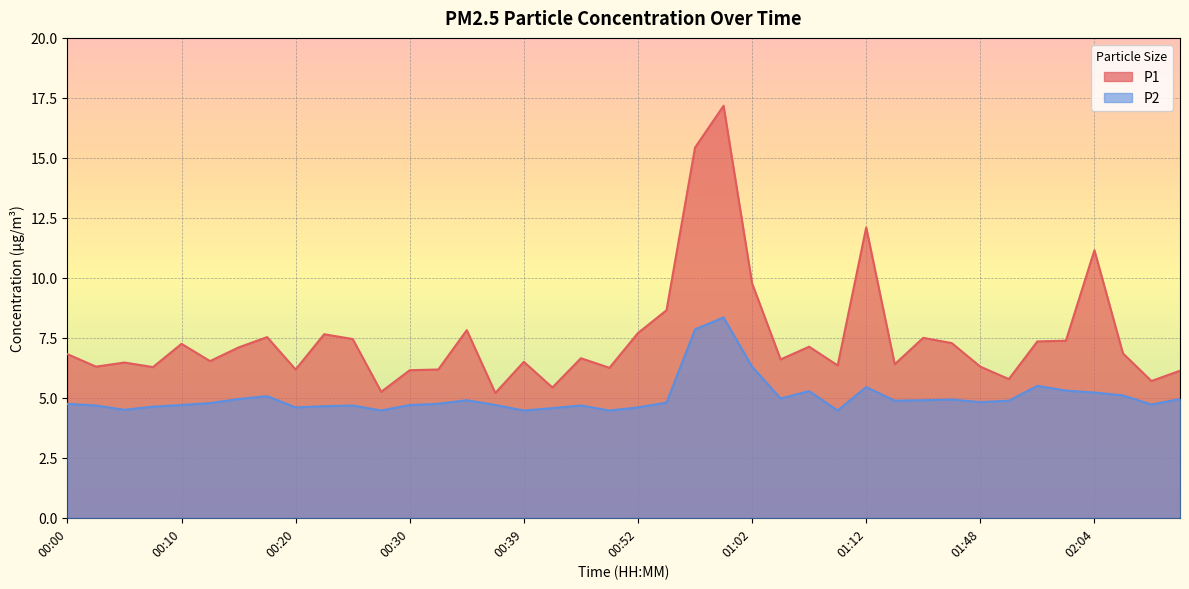

Reading left to right, what are all the values shown in this chart?

P1: 00:00=6.8	00:03=6.3	00:05=6.5	00:08=6.3	00:10=7.2	00:13=6.5	00:15=7.1	00:17=7.5	00:20=6.2	00:22=7.7	00:25=7.5	00:27=5.2	00:30=6.2	00:32=6.2	00:35=7.8	00:37=5.2	00:39=6.5	00:42=5.4	00:47=6.7	00:49=6.2	00:52=7.7	00:54=8.7	00:57=15.4	00:59=17.2	01:02=9.8	01:04=6.6	01:07=7.1	01:10=6.3	01:12=12.1	01:15=6.4	01:23=7.5	01:45=7.3	01:48=6.3	01:51=5.8	01:56=7.3	01:59=7.4	02:04=11.2	02:07=6.8	02:09=5.7	02:12=6.1
P2: 00:00=4.8	00:03=4.7	00:05=4.5	00:08=4.6	00:10=4.7	00:13=4.8	00:15=5.0	00:17=5.1	00:20=4.6	00:22=4.7	00:25=4.7	00:27=4.5	00:30=4.7	00:32=4.8	00:35=4.9	00:37=4.7	00:39=4.5	00:42=4.6	00:47=4.7	00:49=4.5	00:52=4.6	00:54=4.8	00:57=7.8	00:59=8.3	01:02=6.3	01:04=5.0	01:07=5.3	01:10=4.5	01:12=5.5	01:15=4.9	01:23=4.9	01:45=4.9	01:48=4.8	01:51=4.9	01:56=5.5	01:59=5.3	02:04=5.2	02:07=5.1	02:09=4.7	02:12=5.0